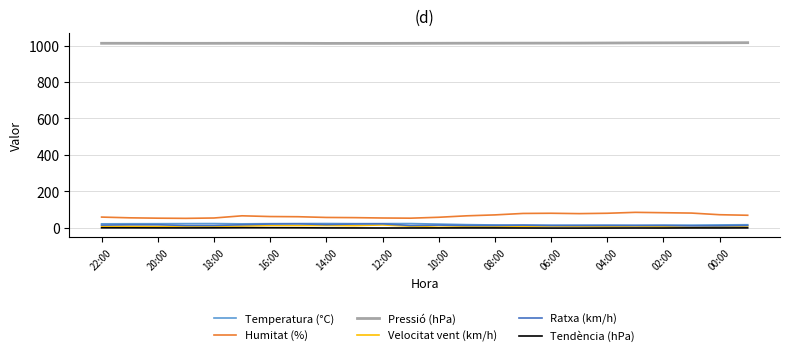

Which series has the largest total across all categories?

Pressió (hPa)